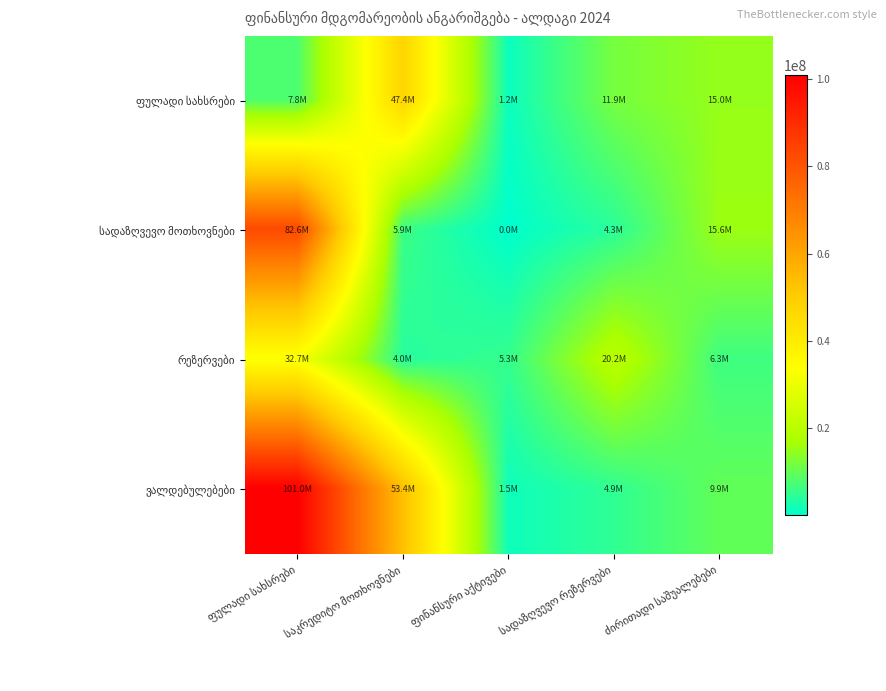

Between ძირითადი საშუალებები and საკრედიტო მოთხოვნები, which is larger?

საკრედიტო მოთხოვნები